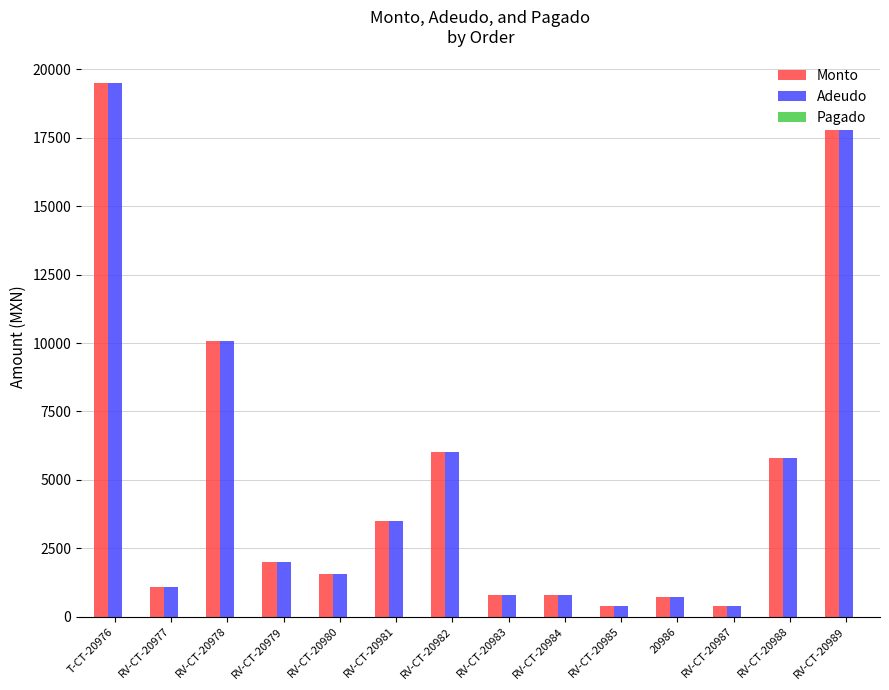

What is the total value across all series at T-CT-20976?

39000